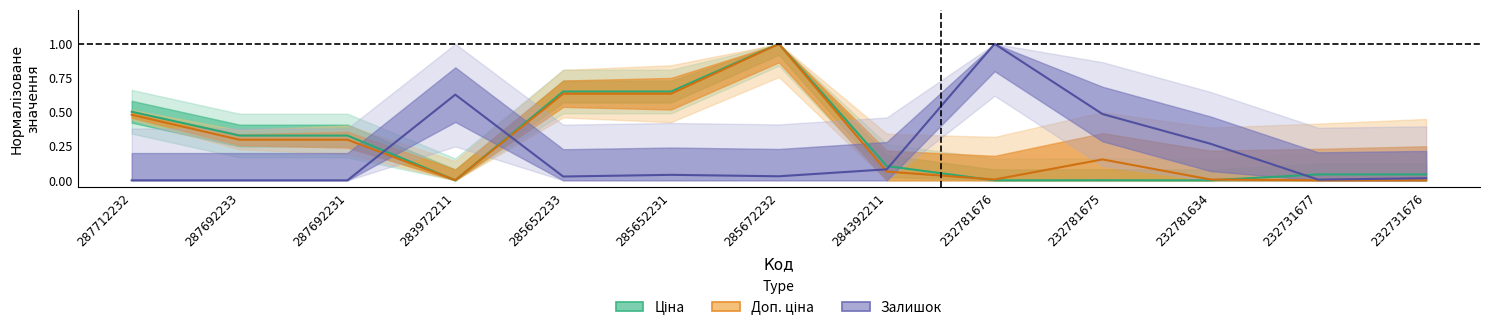

Is this an area chart (filled region under the line)?

No